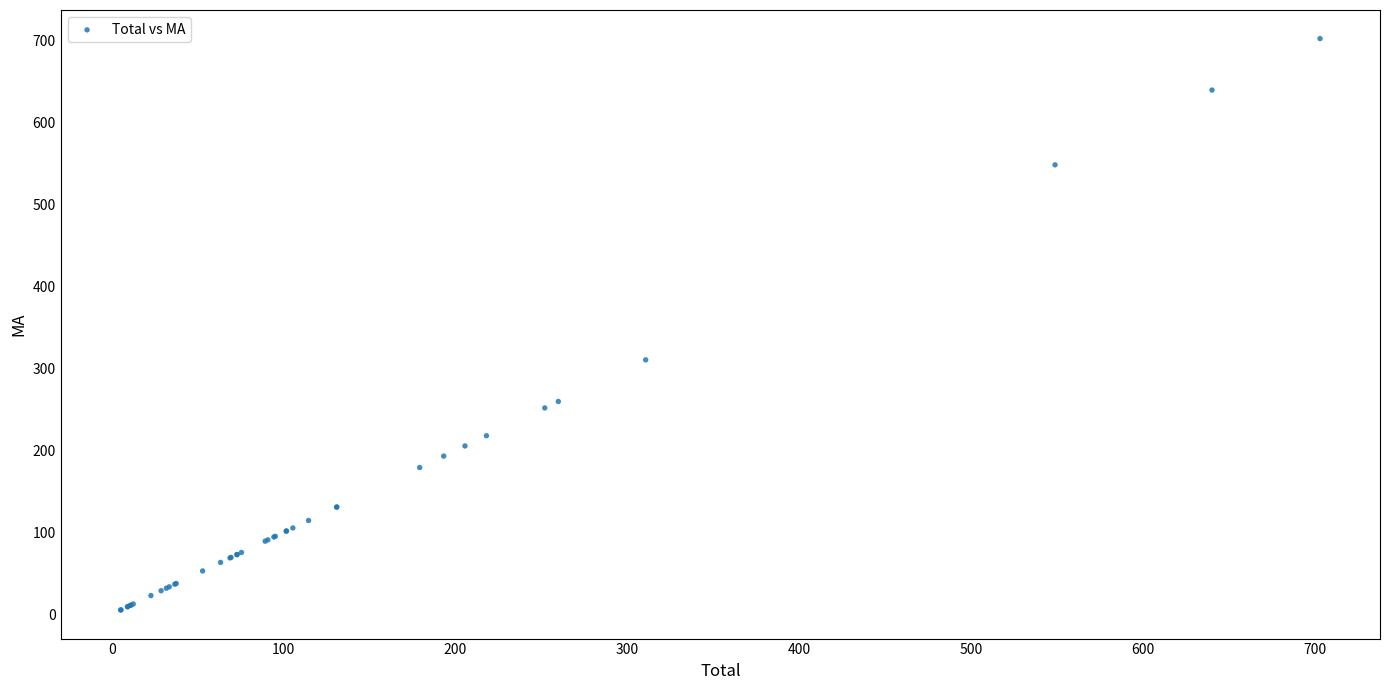

What Y value in the scatter plot is closest to 354?

310.6